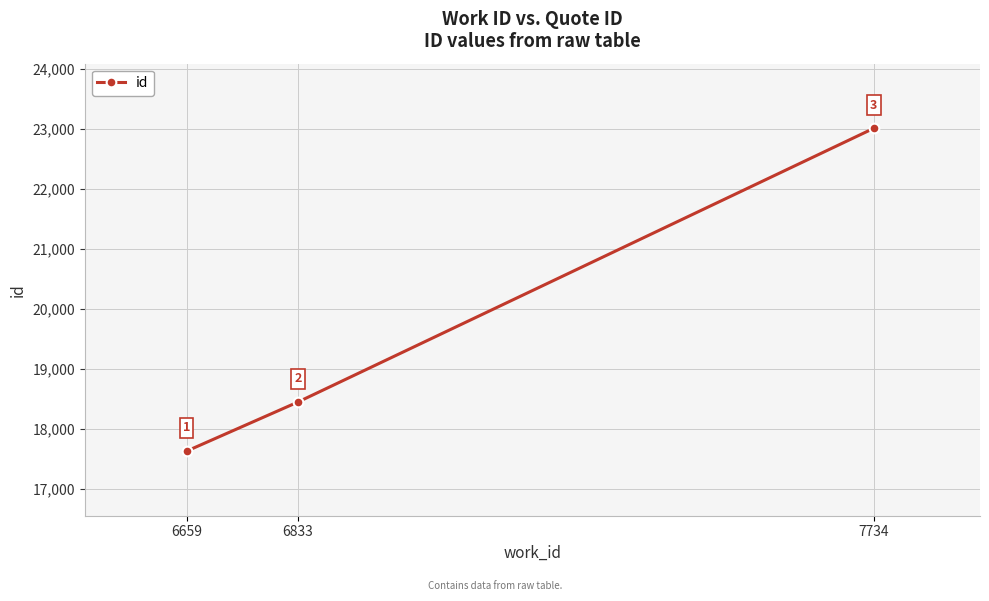

Which label corresponds to the largest value in the chart?

7734